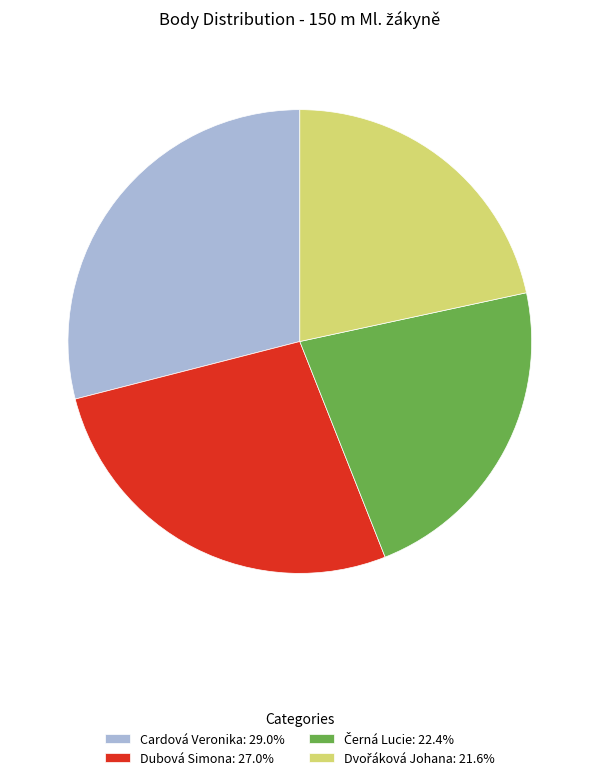

Approximately how many times larger is the value at Cardová Veronika compared to Dubová Simona?

1.1